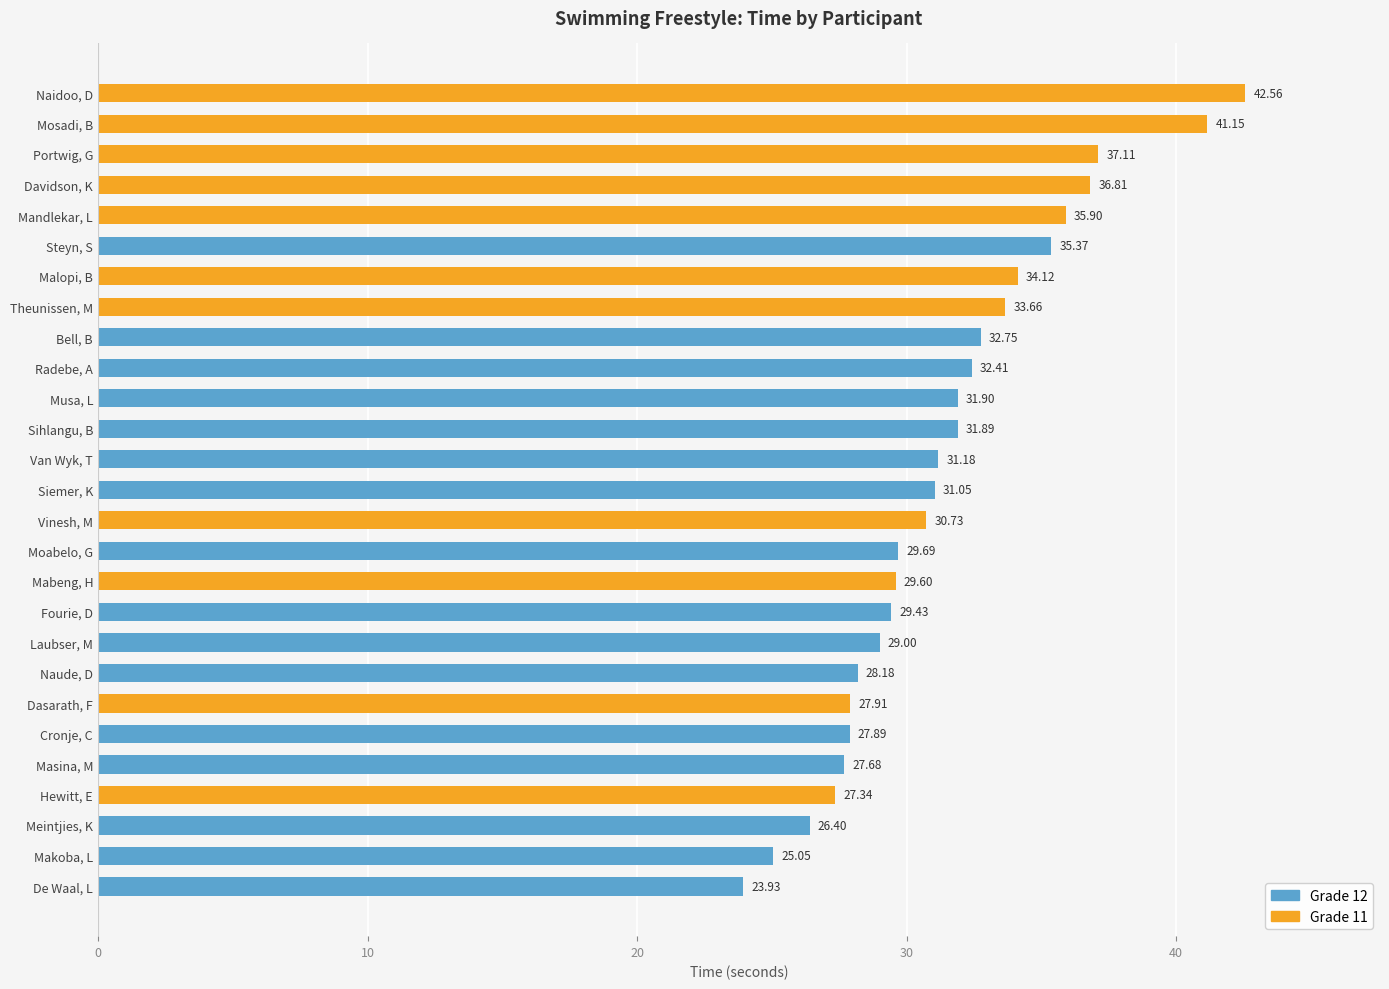

Reading left to right, what are all the values shown in this chart?

Time (in seconds): 32.8	27.9	27.9	36.8	23.9	29.4	27.3	29.0	29.6	25.1	34.1	35.9	27.7	26.4	29.7	41.1	31.9	42.6	28.2	37.1	32.4	31.1	31.9	35.4	33.7	31.2	30.7
Place: 19.0	6.0	7.0	24.0	1.0	9.0	4.0	14.0	10.0	2.0	21.0	23.0	5.0	3.0	11.0	26.0	17.0	27.0	8.0	25.0	18.0	13.0	16.0	22.0	20.0	15.0	12.0